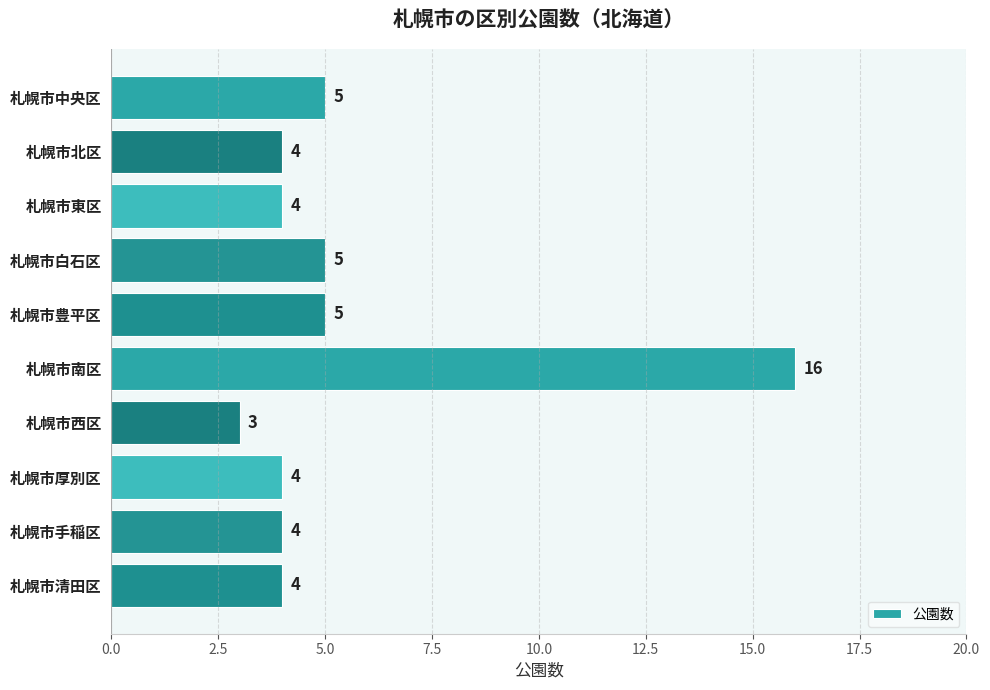

The chart shows a value of 3 at 札幌市西区. True or false?

True